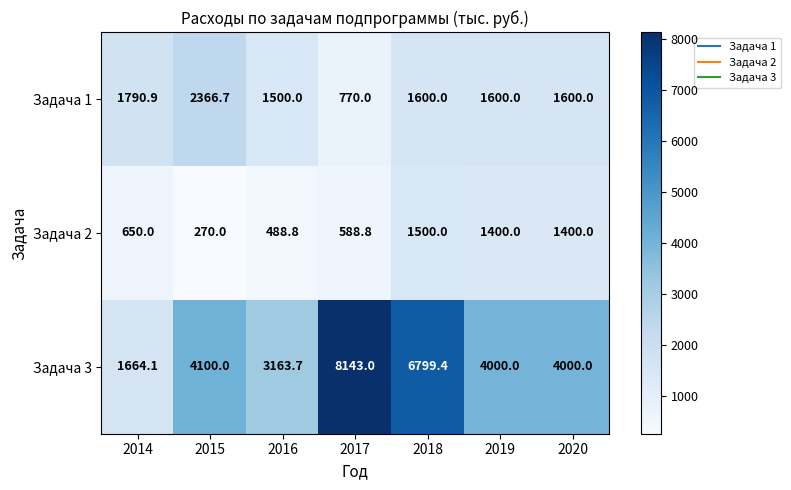

How many categories are shown in the chart?

7